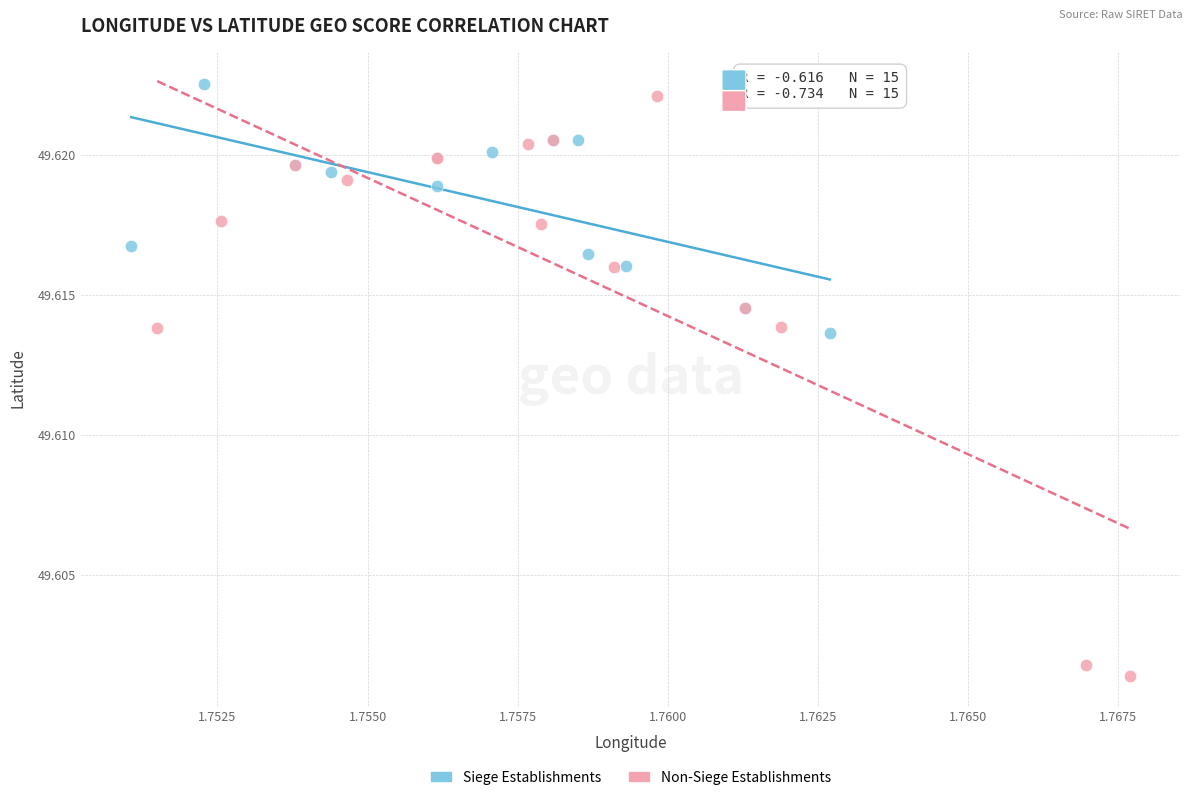

Which series has the widest spread of Y values?

Non-Siege Establishments